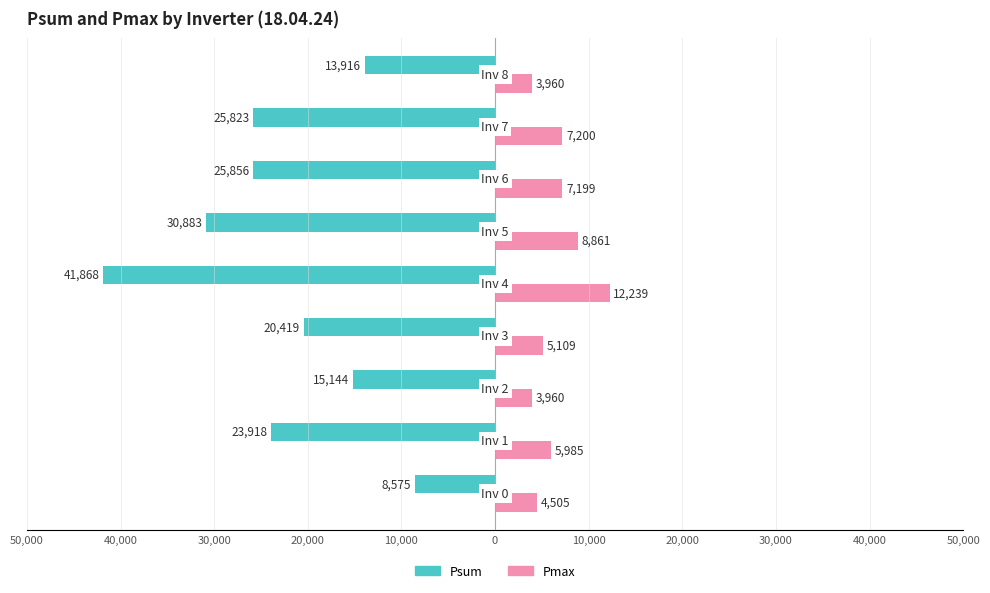

What are all the series names shown in the legend?

Psum, Pmax